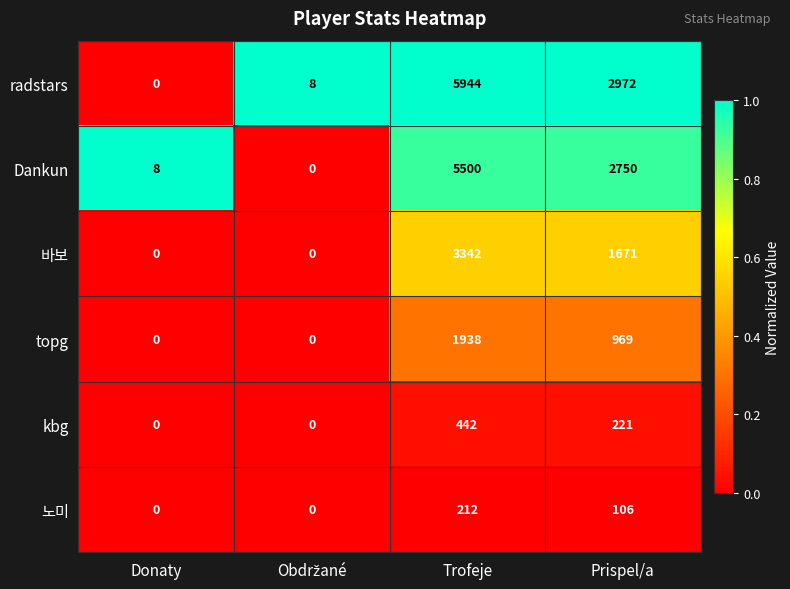

At Prispel/a, list the series in order from largest to smallest.

radstars, Dankun, 바보, topg, kbg, 노미